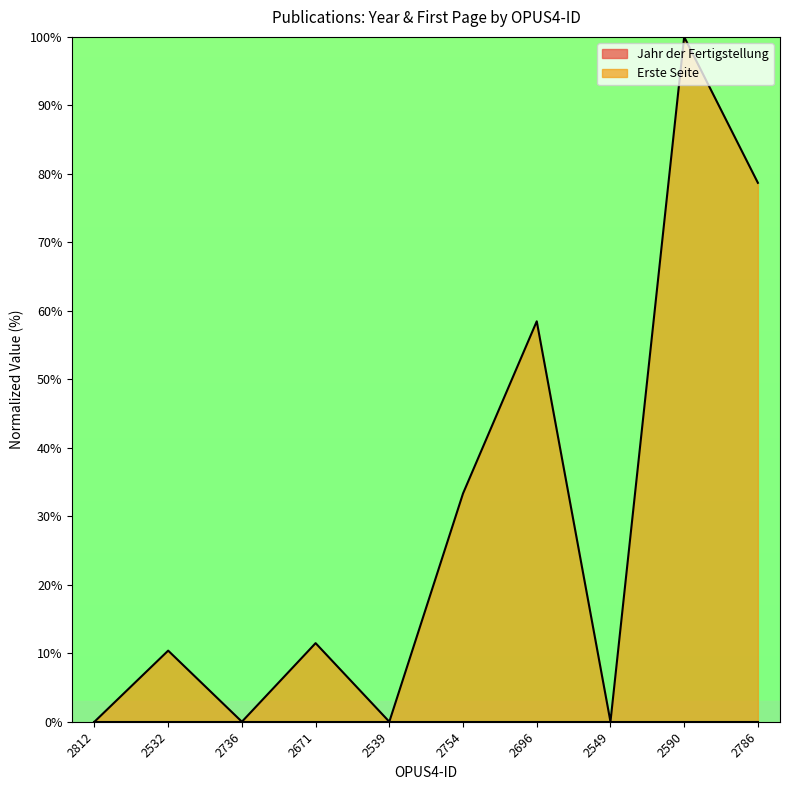

What is the value of the 6th point from the left?

33.3